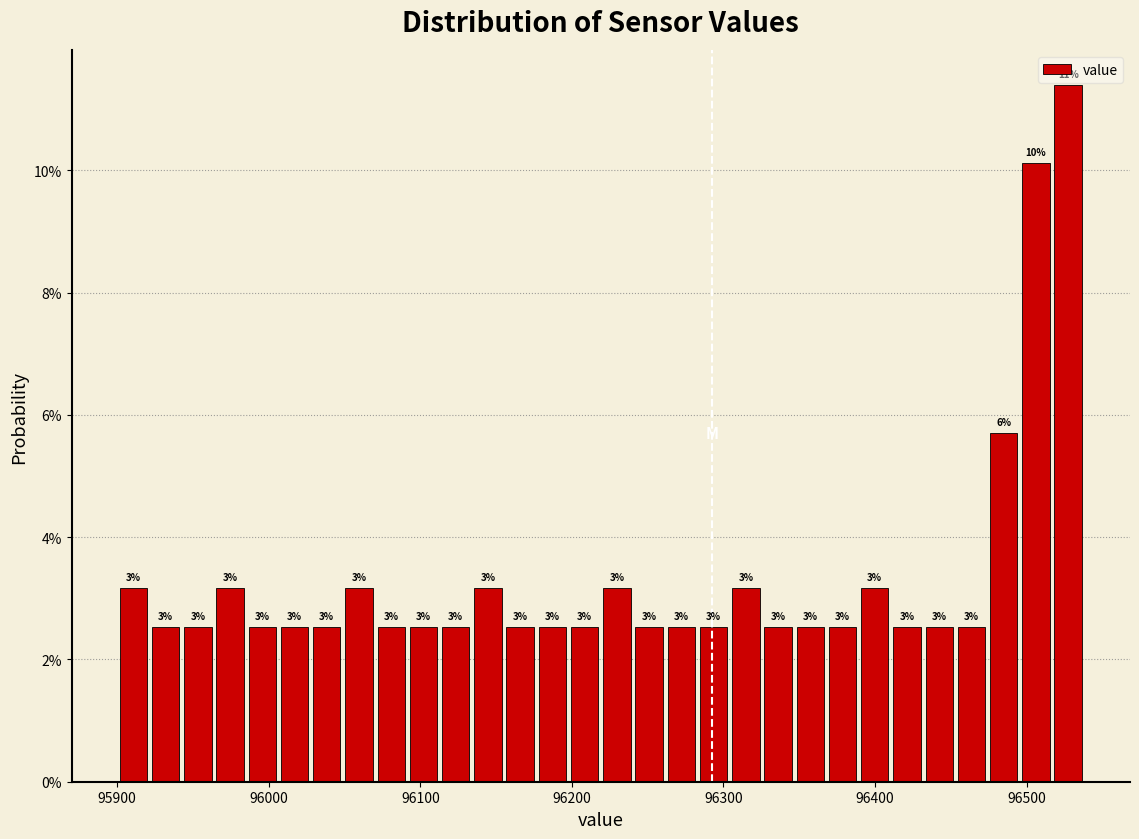

Read against the x-axis, roughly where is the centre of the tallest bar?

96530